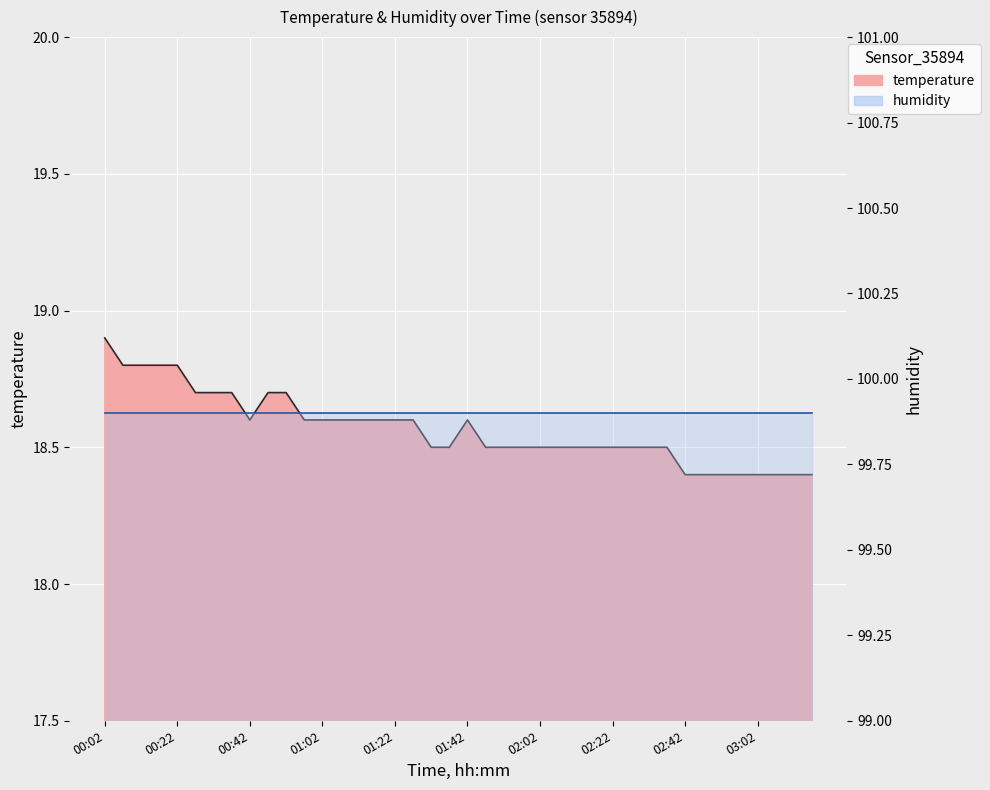

Reading left to right, list all the values displayed in this chart.

00:02=18.9	00:07=18.8	00:12=18.8	00:17=18.8	00:22=18.8	00:27=18.7	00:32=18.7	00:37=18.7	00:42=18.6	00:47=18.7	00:52=18.7	00:57=18.6	01:02=18.6	01:07=18.6	01:12=18.6	01:17=18.6	01:22=18.6	01:27=18.6	01:32=18.5	01:37=18.5	01:42=18.6	01:47=18.5	01:52=18.5	01:57=18.5	02:02=18.5	02:07=18.5	02:12=18.5	02:17=18.5	02:22=18.5	02:27=18.5	02:32=18.5	02:37=18.5	02:42=18.4	02:47=18.4	02:52=18.4	02:57=18.4	03:02=18.4	03:07=18.4	03:12=18.4	03:17=18.4